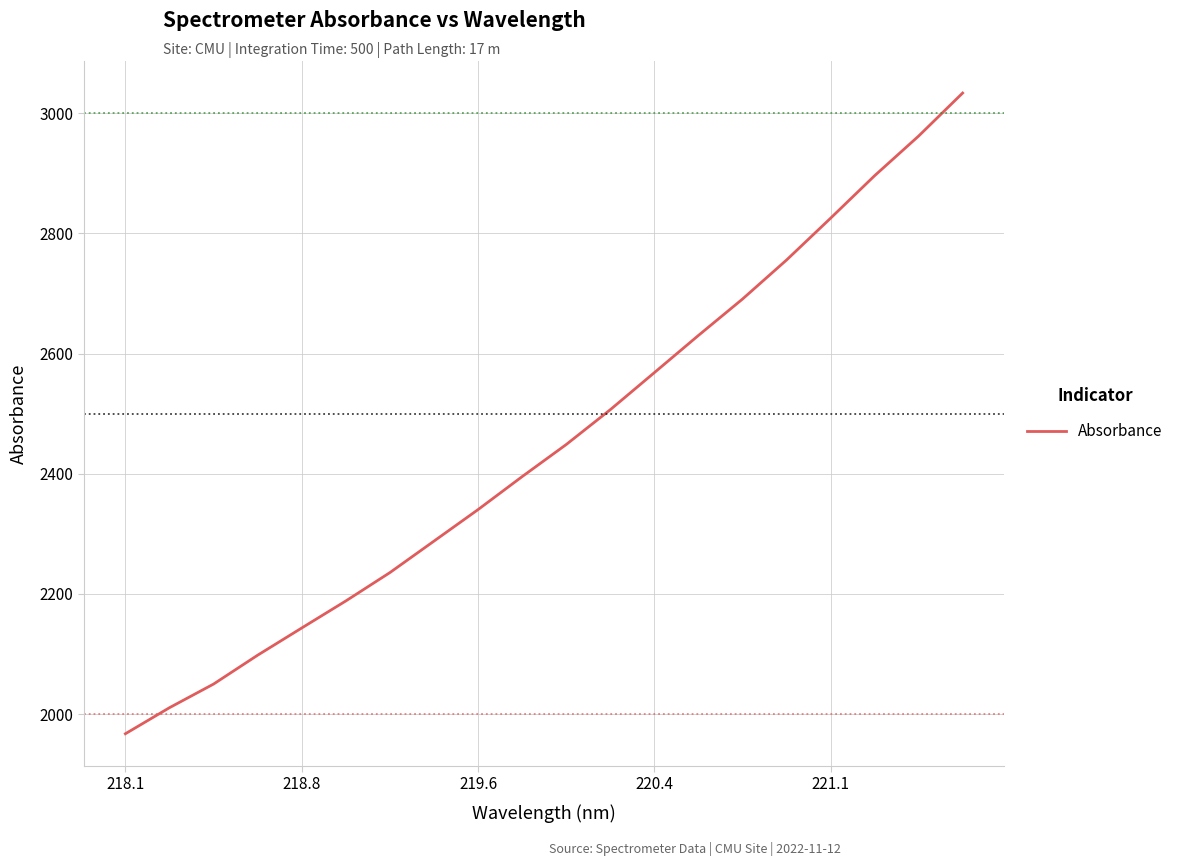

What is the difference between the maximum and minimum values?

1066.3